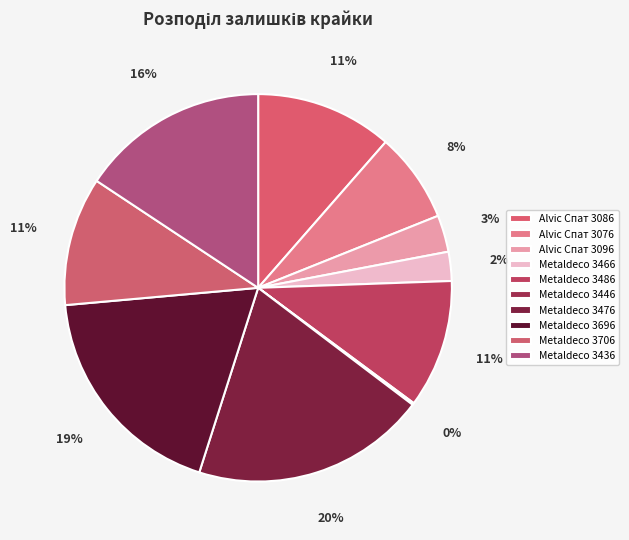

Rank the categories by value from lowest to highest.

Metaldeco 3446, Metaldeco 3466, Alvic Спат 3096, Alvic Спат 3076, Metaldeco 3486, Metaldeco 3706, Alvic Спат 3086, Metaldeco 3436, Metaldeco 3696, Metaldeco 3476